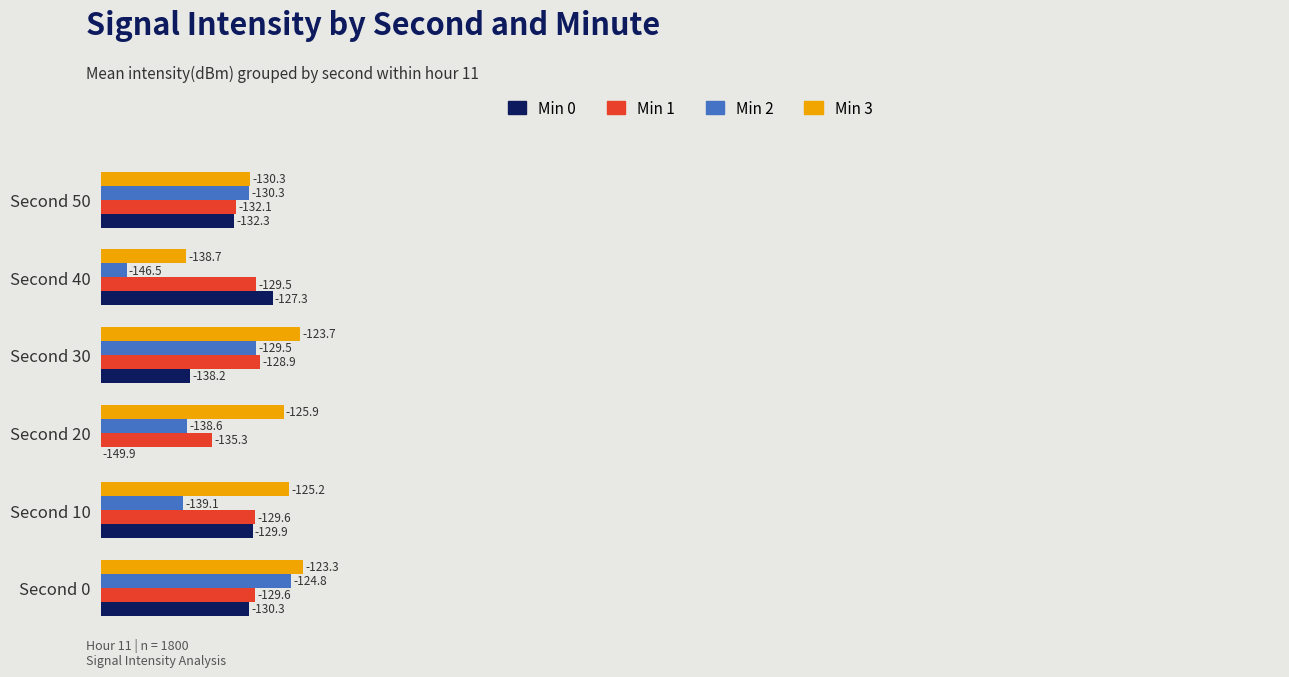

Which series has the largest range (max minus min)?

Min 0